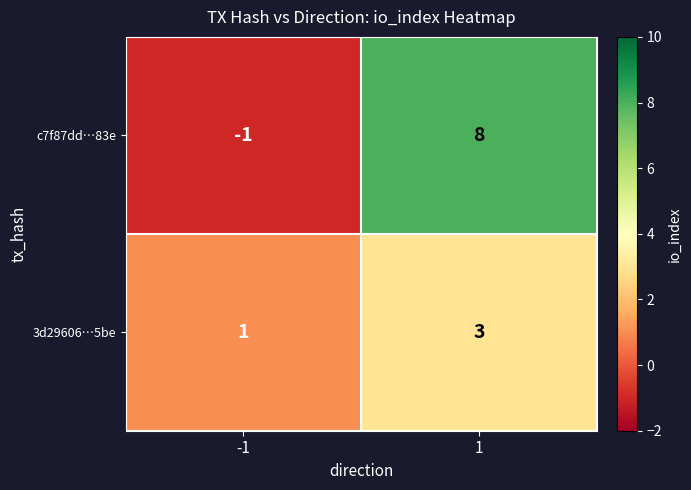

Count the number of data series in this chart.

2